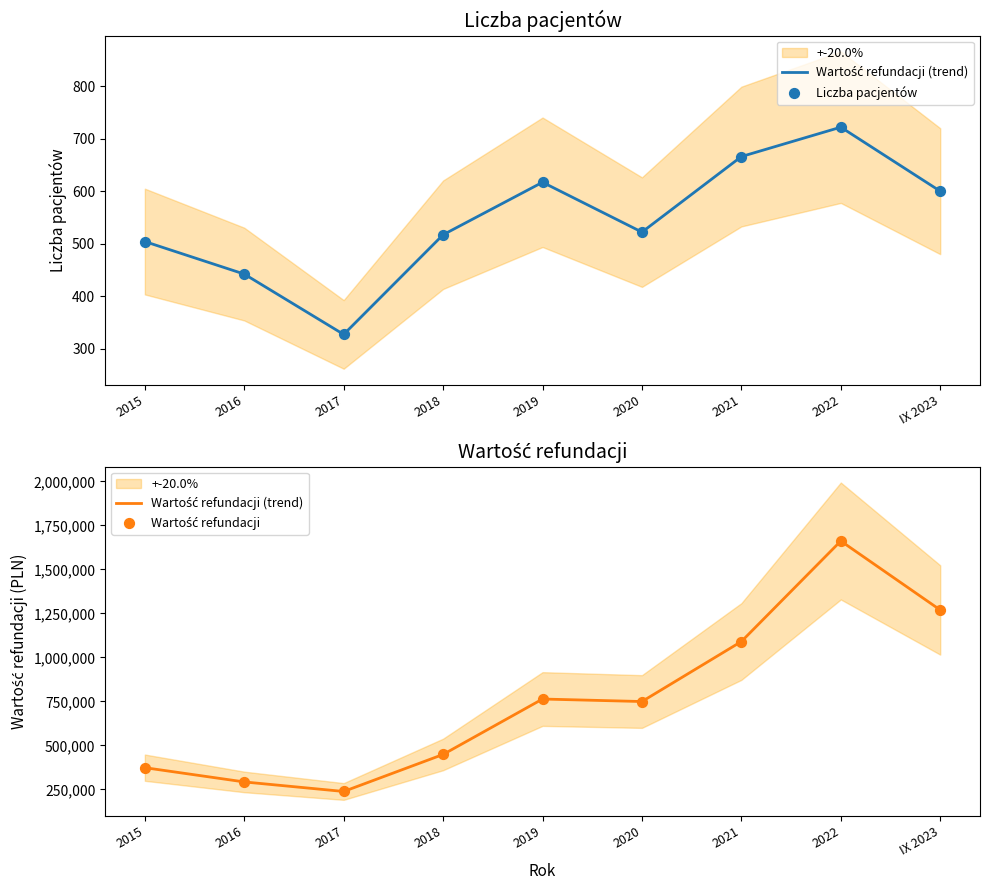

Which series has the widest spread of Y values?

Wartość refundacji (trend)